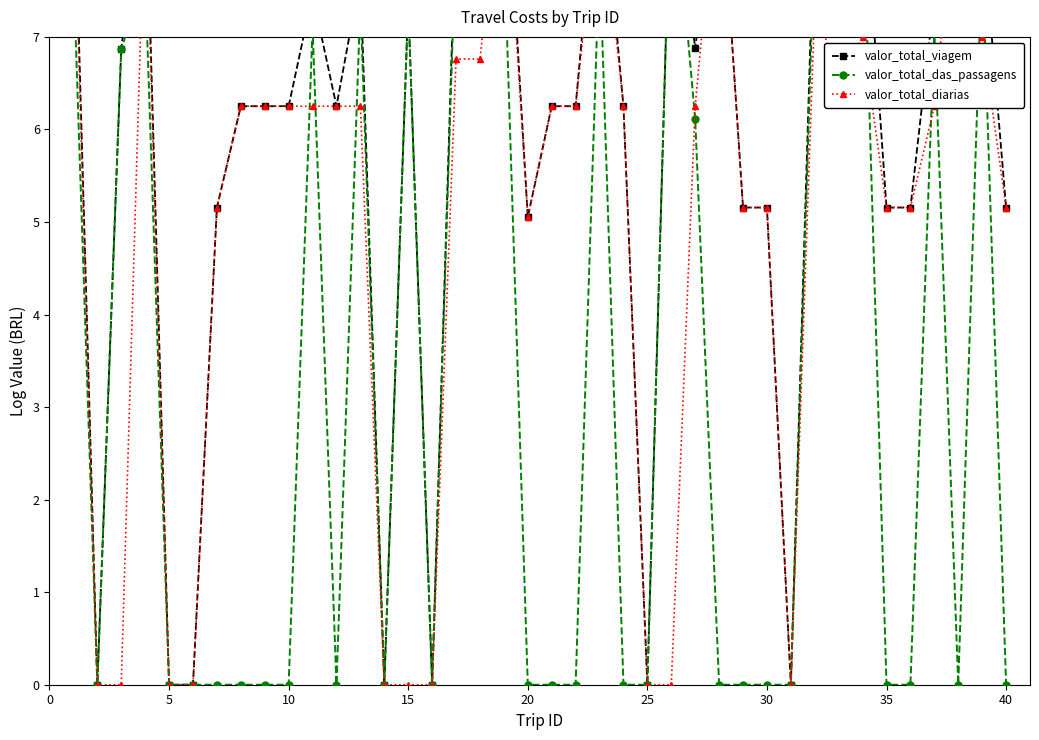

What is the maximum value for valor_total_diarias?

9.1